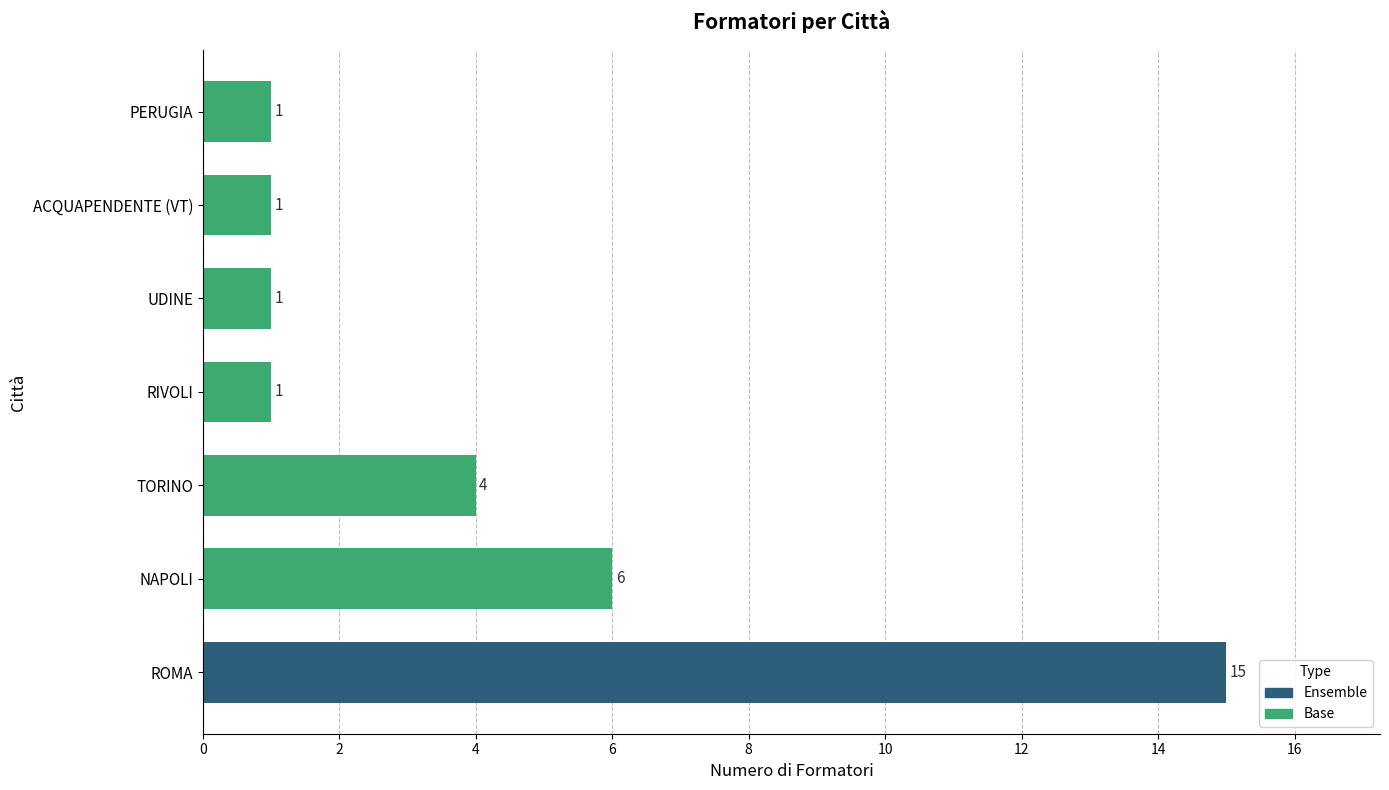

The value at TORINO is 2. True or false?

False